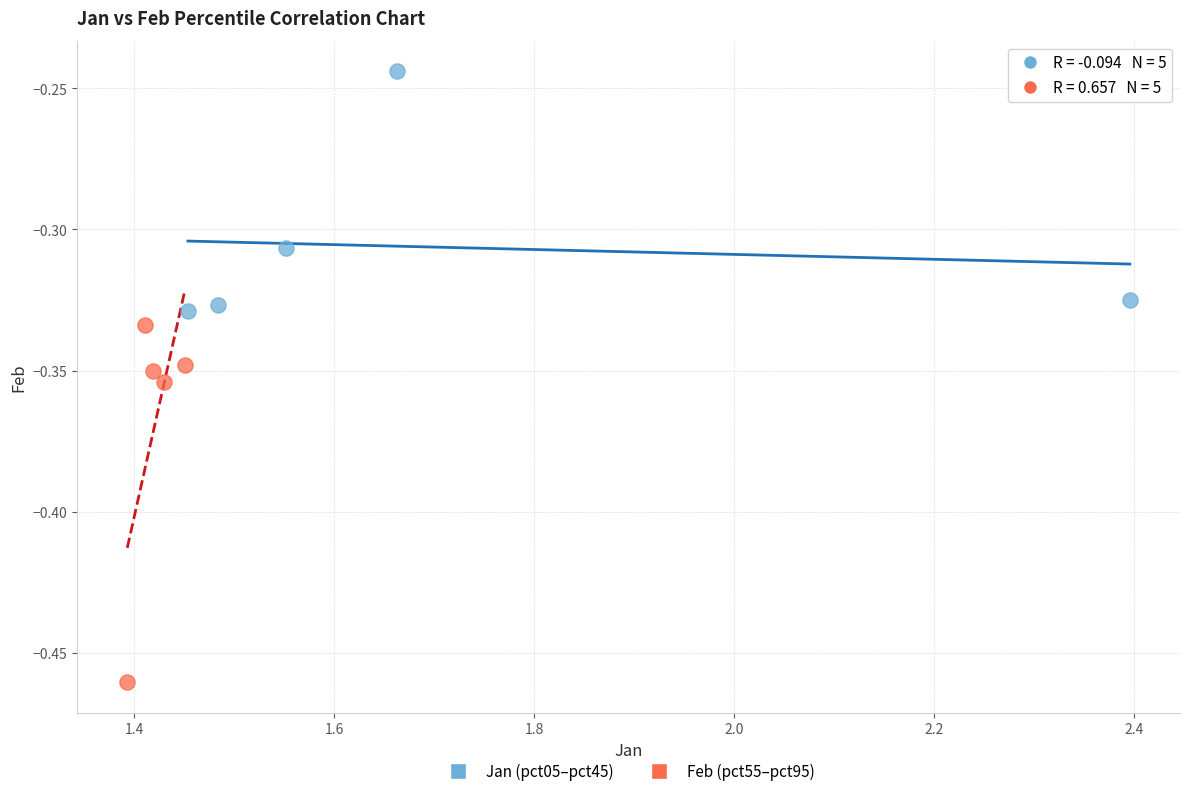

Which series reaches the maximum Y coordinate?

Jan (pct05–pct45)